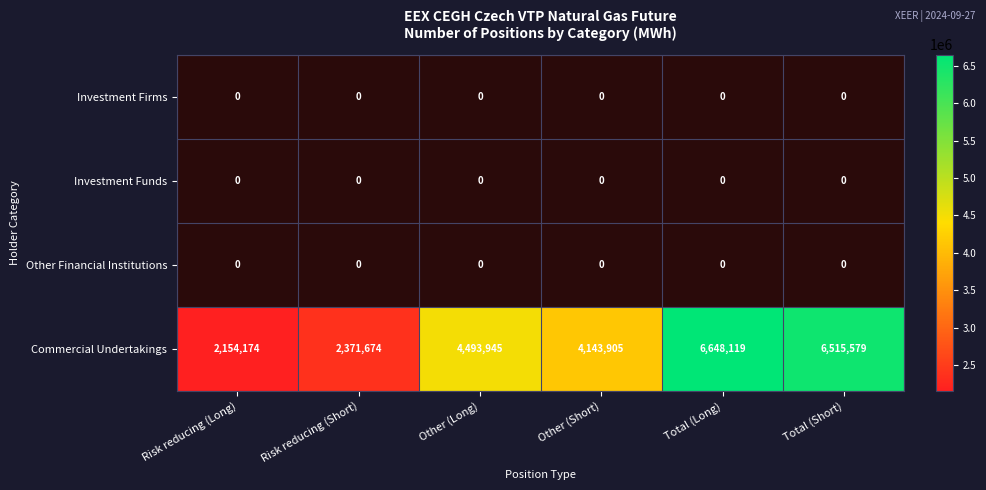

What is the approximate value of Commercial Undertakings at Total (Long)?

6648119